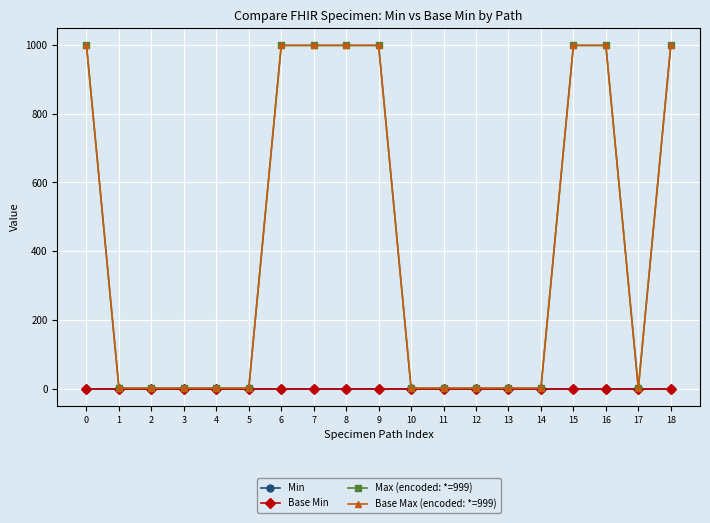

Is this an area chart (filled region under the line)?

No